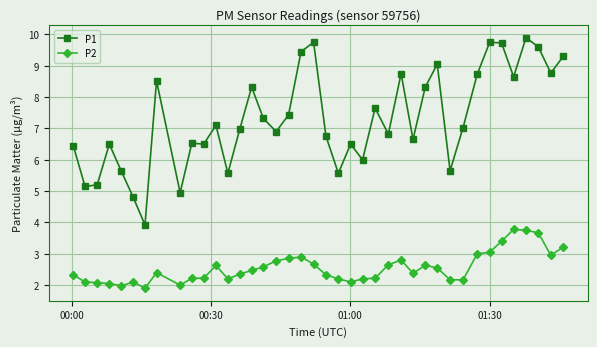

Which series has the largest total across all categories?

P1